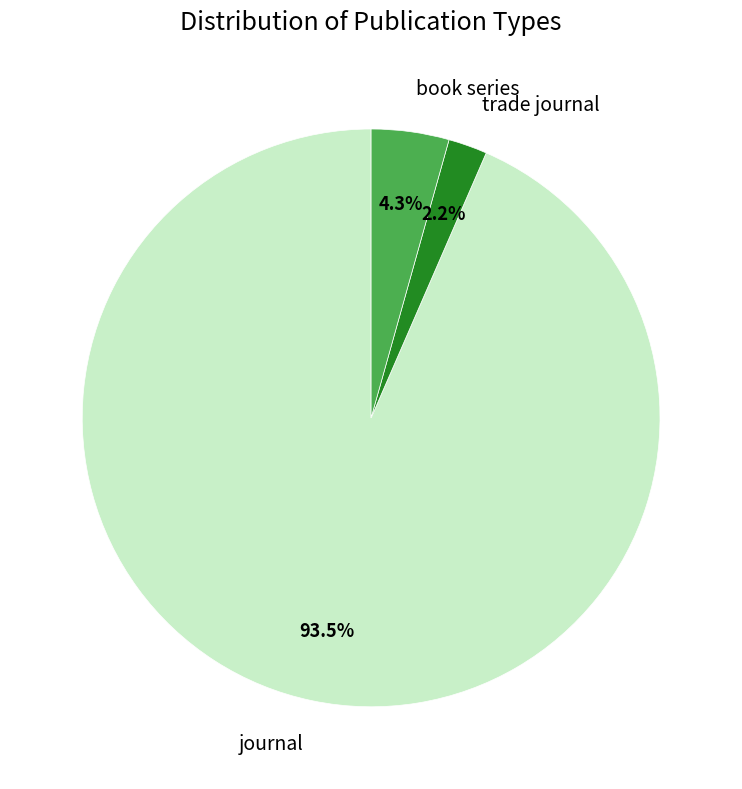

To the nearest percent, what is the difference between the journal and trade journal slice percentages?

91%